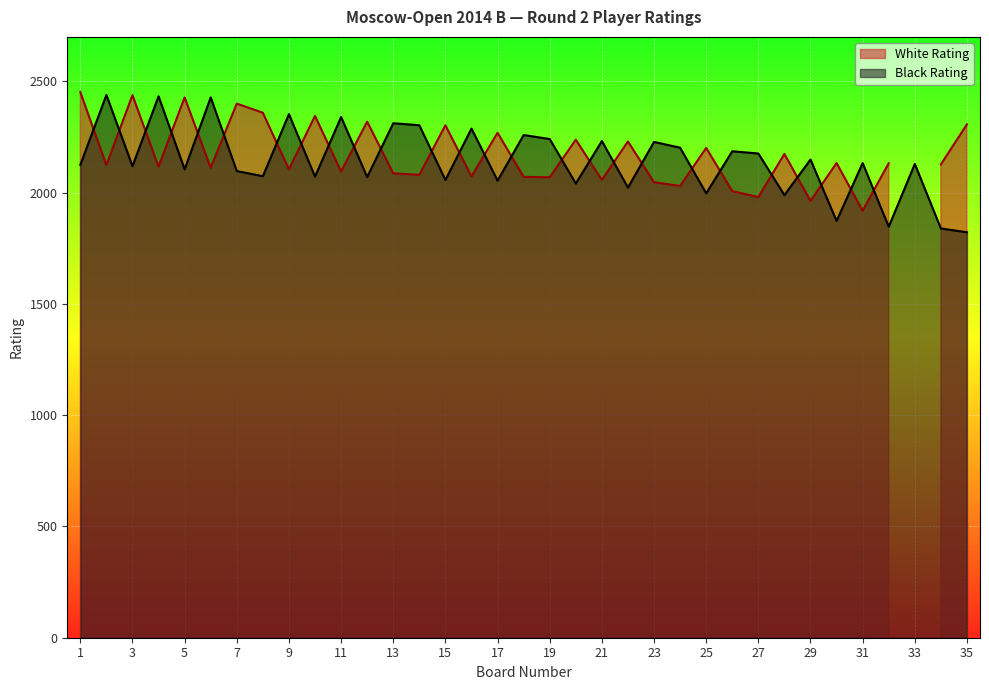

What is the minimum value for Black Rating?

1822